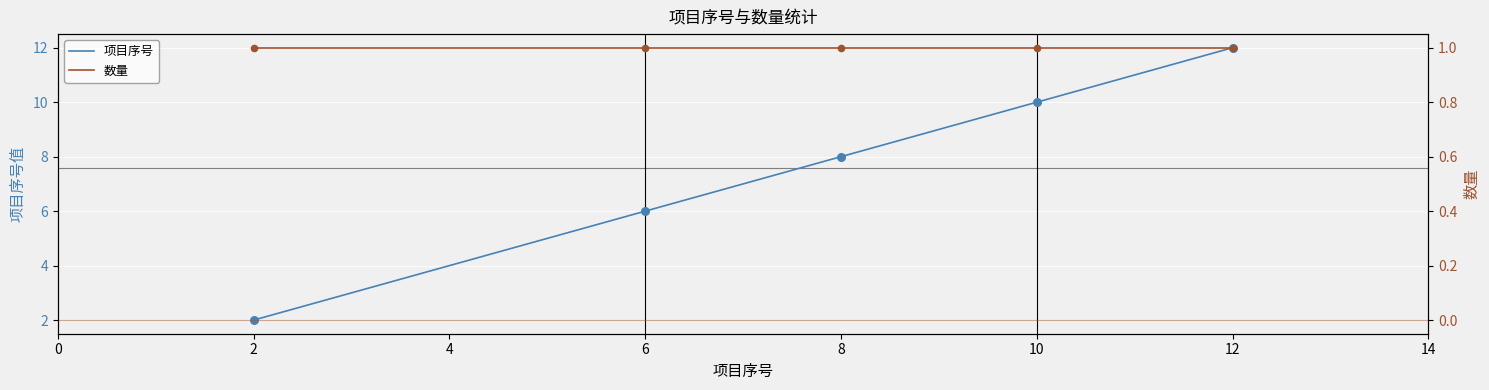

The value of 项目序号 at 2 is 0. True or false?

False